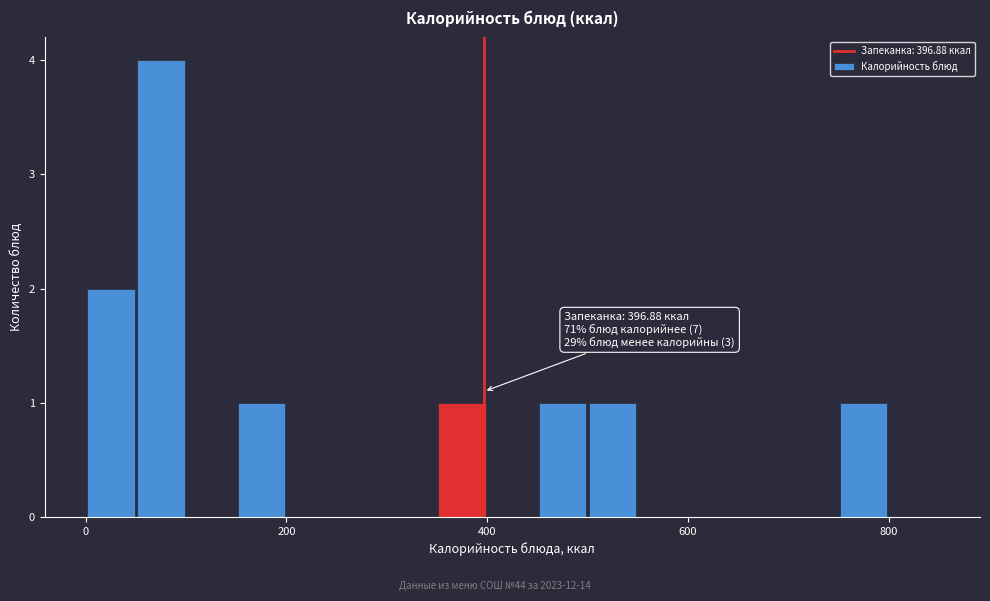

Around what value on the x-axis is the tallest bar? Give the approximate position of its centre, as read against the axis.

80